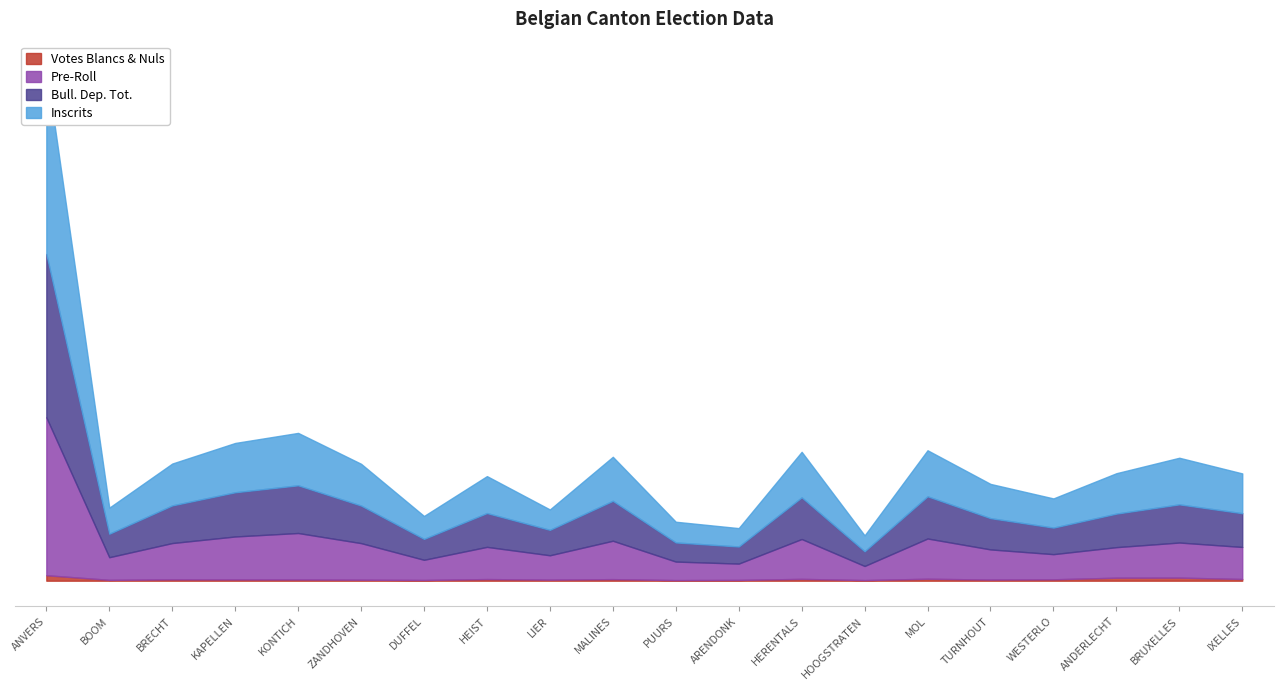

Reading left to right, transcribe all the data shown in this chart.

Votes Blancs & Nuls: 9860	1523	2422	2281	2184	1808	1311	2953	1913	2832	1098	1405	3273	1126	3531	2044	2504	5419	5565	3079
Pre-Roll: 283517	40658	65189	77130	83472	65687	36235	57801	43753	68915	33259	29320	71578	25315	72257	54135	45166	54824	62987	57521
Bull. Dep. Tot.: 293377	42181	67611	79411	85656	67495	37546	60754	45666	71747	34357	30725	74851	26441	75788	56179	47670	60243	68552	60600
Inscrits: 335133	46796	75157	88533	94110	74986	41151	66320	36598	79016	37177	32998	81747	28532	82666	61471	52418	72542	83693	71463